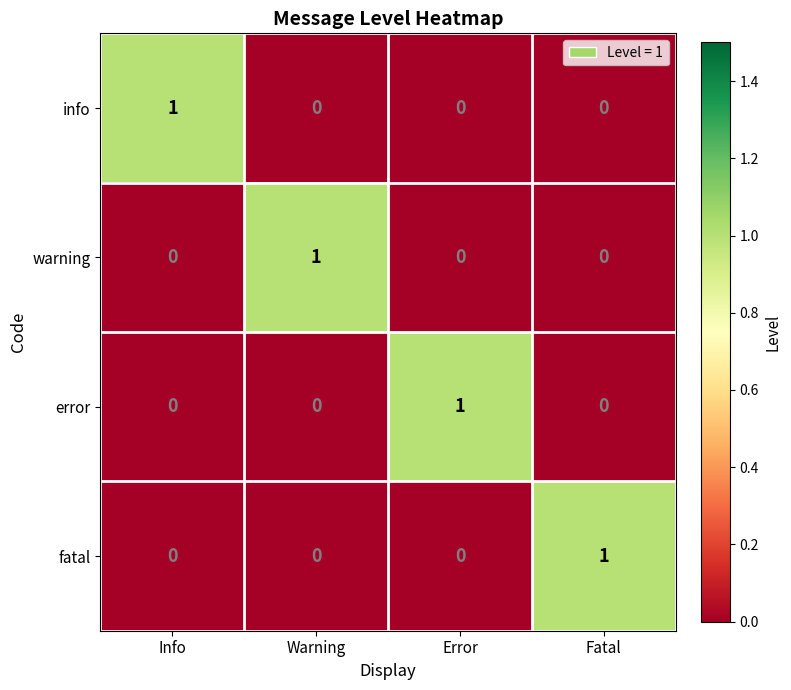

Reading right to left, extract all data points from this chart.

info: 0	0	0	1
warning: 0	0	1	0
error: 0	1	0	0
fatal: 1	0	0	0